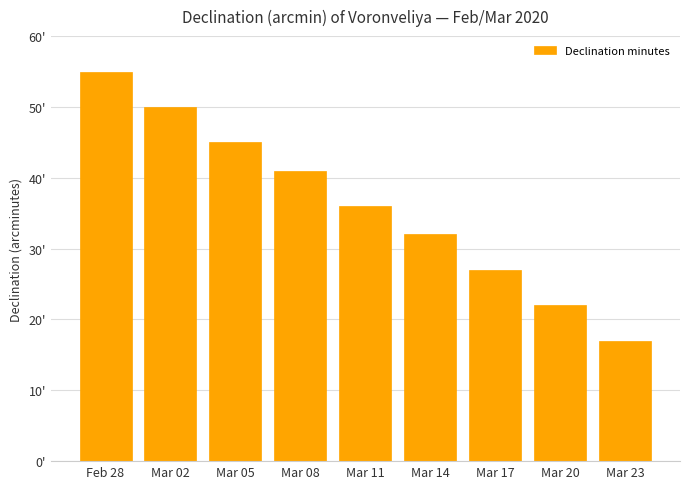

What is the label of the 8th bar from the left?

Mar 20